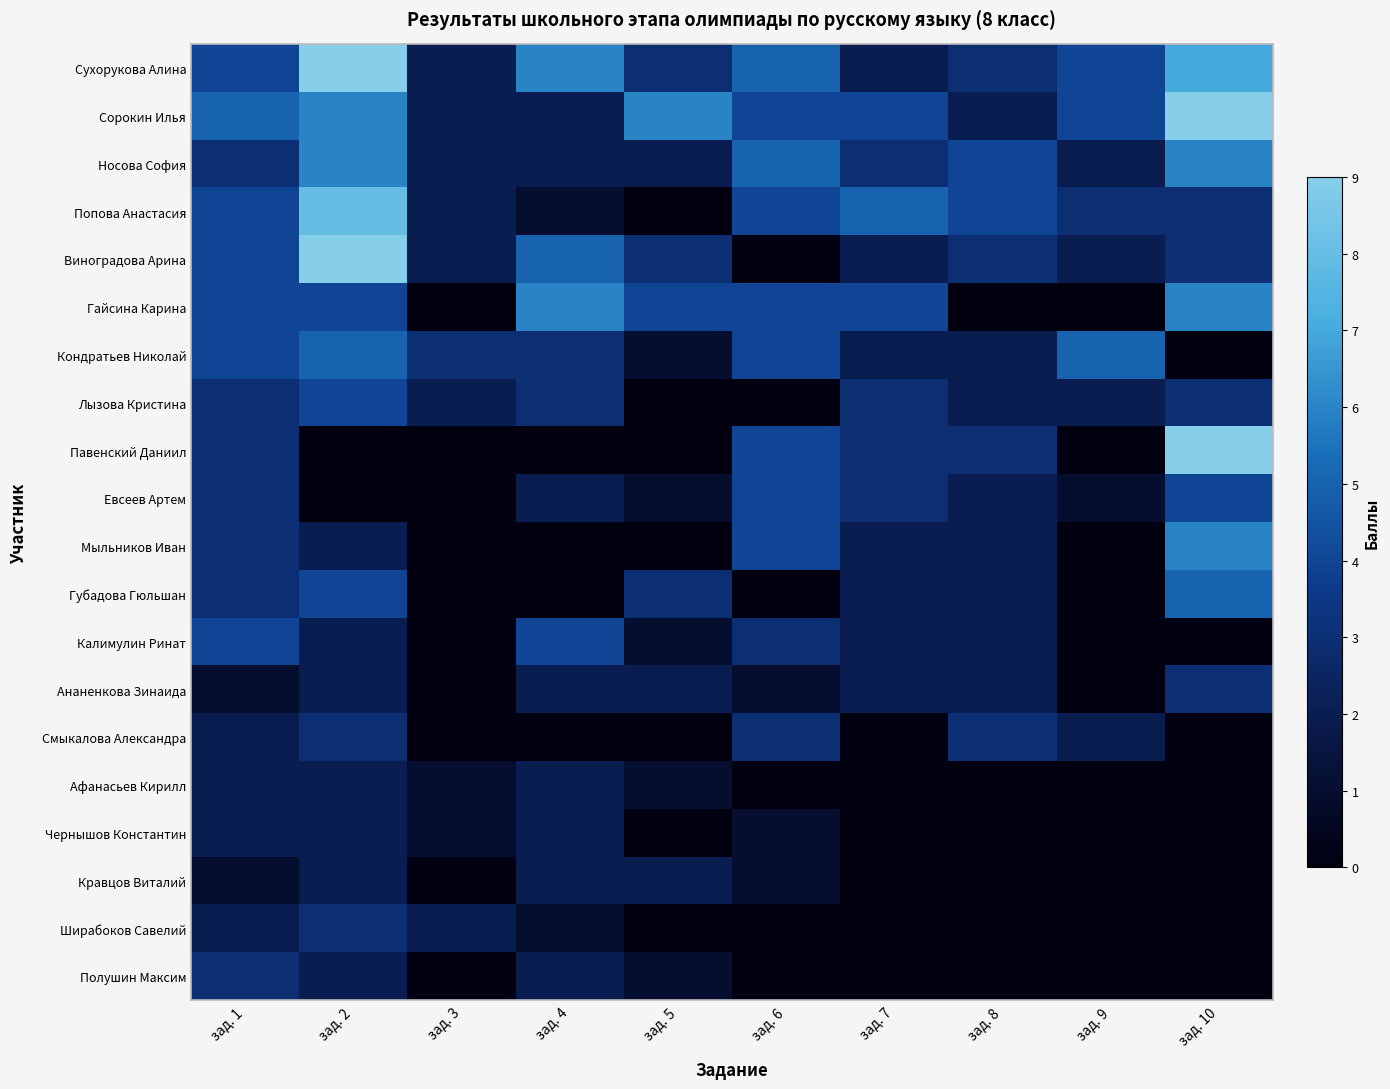

Reading left to right, what are all the values shown in this chart?

Сухорукова Алина: зад. 1=4	зад. 2=9	зад. 3=2	зад. 4=6	зад. 5=3	зад. 6=5	зад. 7=2	зад. 8=3	зад. 9=4	зад. 10=7
Сорокин Илья: зад. 1=5	зад. 2=6	зад. 3=2	зад. 4=2	зад. 5=6	зад. 6=4	зад. 7=4	зад. 8=2	зад. 9=4	зад. 10=9
Носова София: зад. 1=3	зад. 2=6	зад. 3=2	зад. 4=2	зад. 5=2	зад. 6=5	зад. 7=3	зад. 8=4	зад. 9=2	зад. 10=6
Попова Анастасия: зад. 1=4	зад. 2=8	зад. 3=2	зад. 4=1	зад. 5=0	зад. 6=4	зад. 7=5	зад. 8=4	зад. 9=3	зад. 10=3
Виноградова Арина: зад. 1=4	зад. 2=9	зад. 3=2	зад. 4=5	зад. 5=3	зад. 6=0	зад. 7=2	зад. 8=3	зад. 9=2	зад. 10=3
Гайсина Карина: зад. 1=4	зад. 2=4	зад. 3=0	зад. 4=6	зад. 5=4	зад. 6=4	зад. 7=4	зад. 8=0	зад. 9=0	зад. 10=6
Кондратьев Николай: зад. 1=4	зад. 2=5	зад. 3=3	зад. 4=3	зад. 5=1	зад. 6=4	зад. 7=2	зад. 8=2	зад. 9=5	зад. 10=0
Лызова Кристина: зад. 1=3	зад. 2=4	зад. 3=2	зад. 4=3	зад. 5=0	зад. 6=0	зад. 7=3	зад. 8=2	зад. 9=2	зад. 10=3
Павенский Даниил: зад. 1=3	зад. 2=0	зад. 3=0	зад. 4=0	зад. 5=0	зад. 6=4	зад. 7=3	зад. 8=3	зад. 9=0	зад. 10=9
Евсеев Артем: зад. 1=3	зад. 2=0	зад. 3=0	зад. 4=2	зад. 5=1	зад. 6=4	зад. 7=3	зад. 8=2	зад. 9=1	зад. 10=4
Мыльников Иван: зад. 1=3	зад. 2=2	зад. 3=0	зад. 4=0	зад. 5=0	зад. 6=4	зад. 7=2	зад. 8=2	зад. 9=0	зад. 10=6
Губадова Гюльшан: зад. 1=3	зад. 2=4	зад. 3=0	зад. 4=0	зад. 5=3	зад. 6=0	зад. 7=2	зад. 8=2	зад. 9=0	зад. 10=5
Калимулин Ринат: зад. 1=4	зад. 2=2	зад. 3=0	зад. 4=4	зад. 5=1	зад. 6=3	зад. 7=2	зад. 8=2	зад. 9=0	зад. 10=0
Ананенкова Зинаида: зад. 1=1	зад. 2=2	зад. 3=0	зад. 4=2	зад. 5=2	зад. 6=1	зад. 7=2	зад. 8=2	зад. 9=0	зад. 10=3
Смыкалова Александра: зад. 1=2	зад. 2=3	зад. 3=0	зад. 4=0	зад. 5=0	зад. 6=3	зад. 7=0	зад. 8=3	зад. 9=2	зад. 10=0
Афанасьев Кирилл: зад. 1=2	зад. 2=2	зад. 3=1	зад. 4=2	зад. 5=1	зад. 6=0	зад. 7=0	зад. 8=0	зад. 9=0	зад. 10=0
Чернышов Константин: зад. 1=2	зад. 2=2	зад. 3=1	зад. 4=2	зад. 5=0	зад. 6=1	зад. 7=0	зад. 8=0	зад. 9=0	зад. 10=0
Кравцов Виталий: зад. 1=1	зад. 2=2	зад. 3=0	зад. 4=2	зад. 5=2	зад. 6=1	зад. 7=0	зад. 8=0	зад. 9=0	зад. 10=0
Ширабоков Савелий: зад. 1=2	зад. 2=3	зад. 3=2	зад. 4=1	зад. 5=0	зад. 6=0	зад. 7=0	зад. 8=0	зад. 9=0	зад. 10=0
Полушин Максим: зад. 1=3	зад. 2=2	зад. 3=0	зад. 4=2	зад. 5=1	зад. 6=0	зад. 7=0	зад. 8=0	зад. 9=0	зад. 10=0